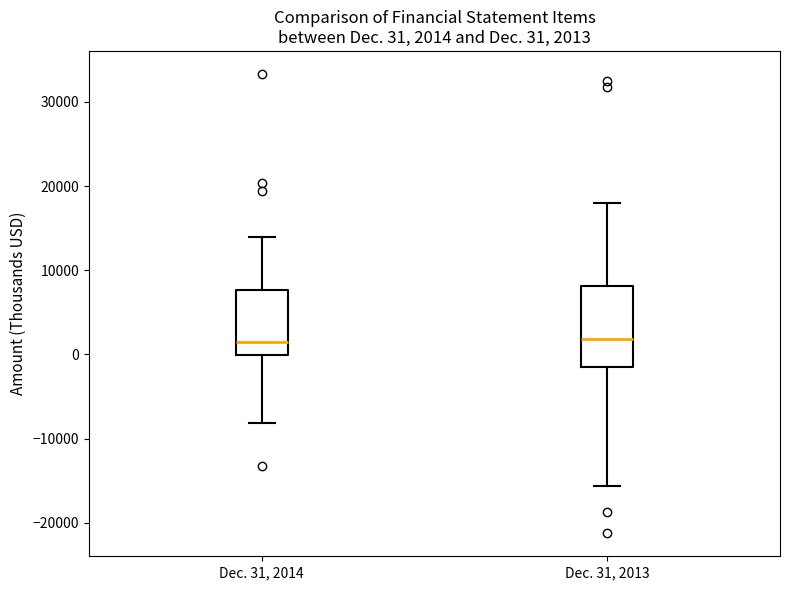

Comparing the boxes themselves (not the whiskers), which one is the tallest?

Dec. 31, 2013